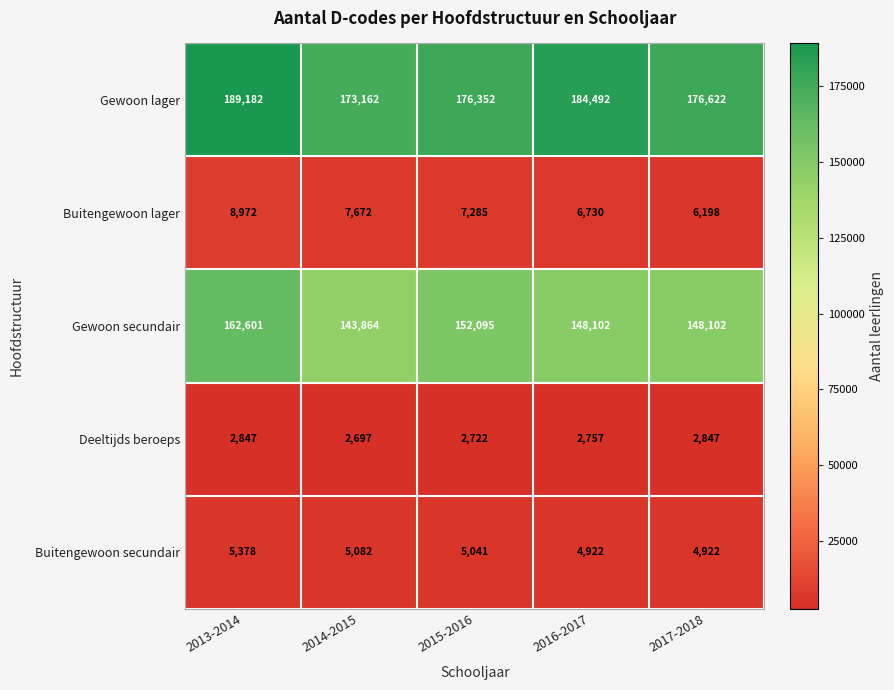

Which series has the largest total across all categories?

Gewoon lager